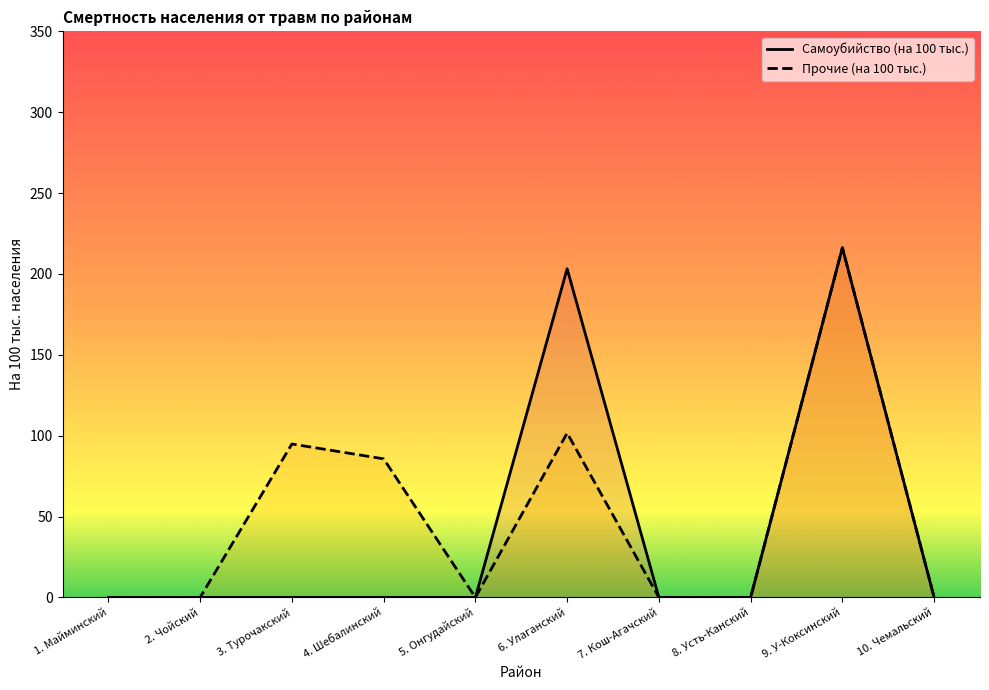

At how many categories does at least one series exceed 31?

4